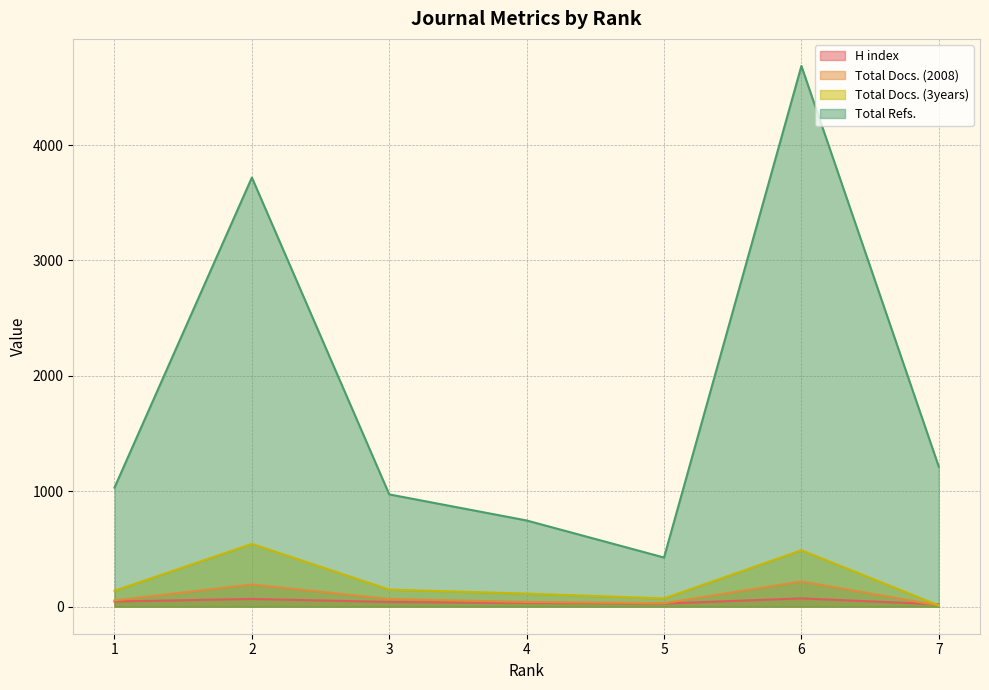

How many values in the Total Docs. (3years) series are below 138?

3